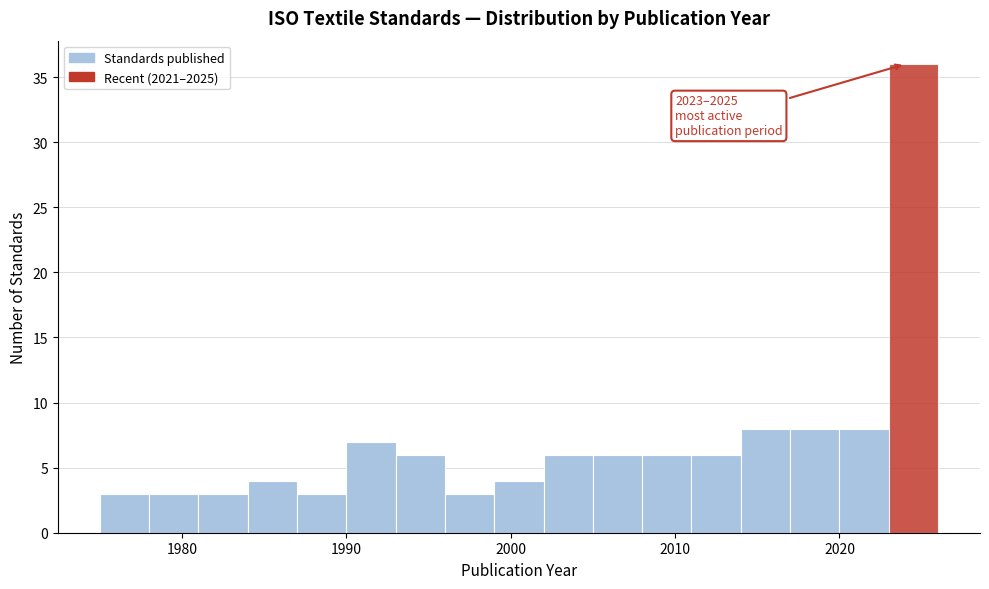

Around what value on the x-axis is the tallest bar? Give the approximate position of its centre, as read against the axis.

2025